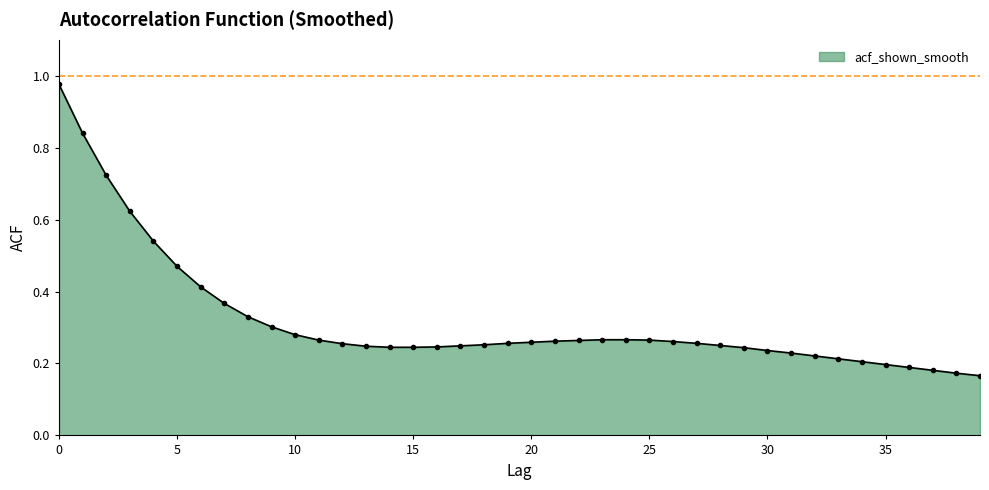

What is the sum of all values?

12.7